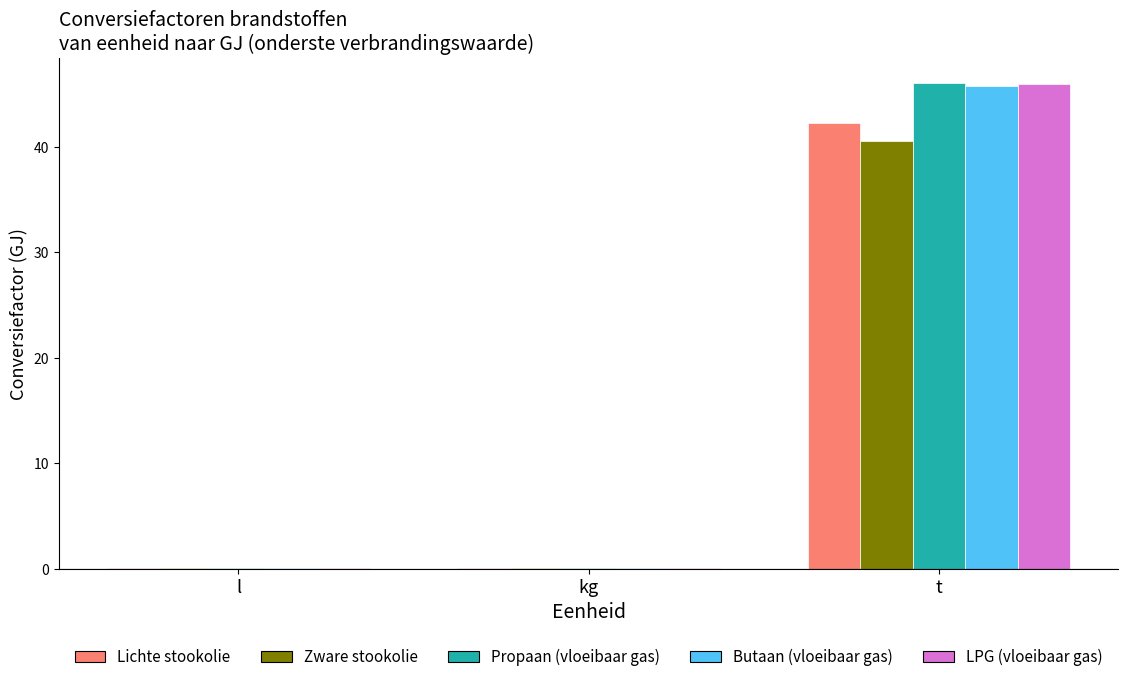

At which category is the sum across all series the highest?

t